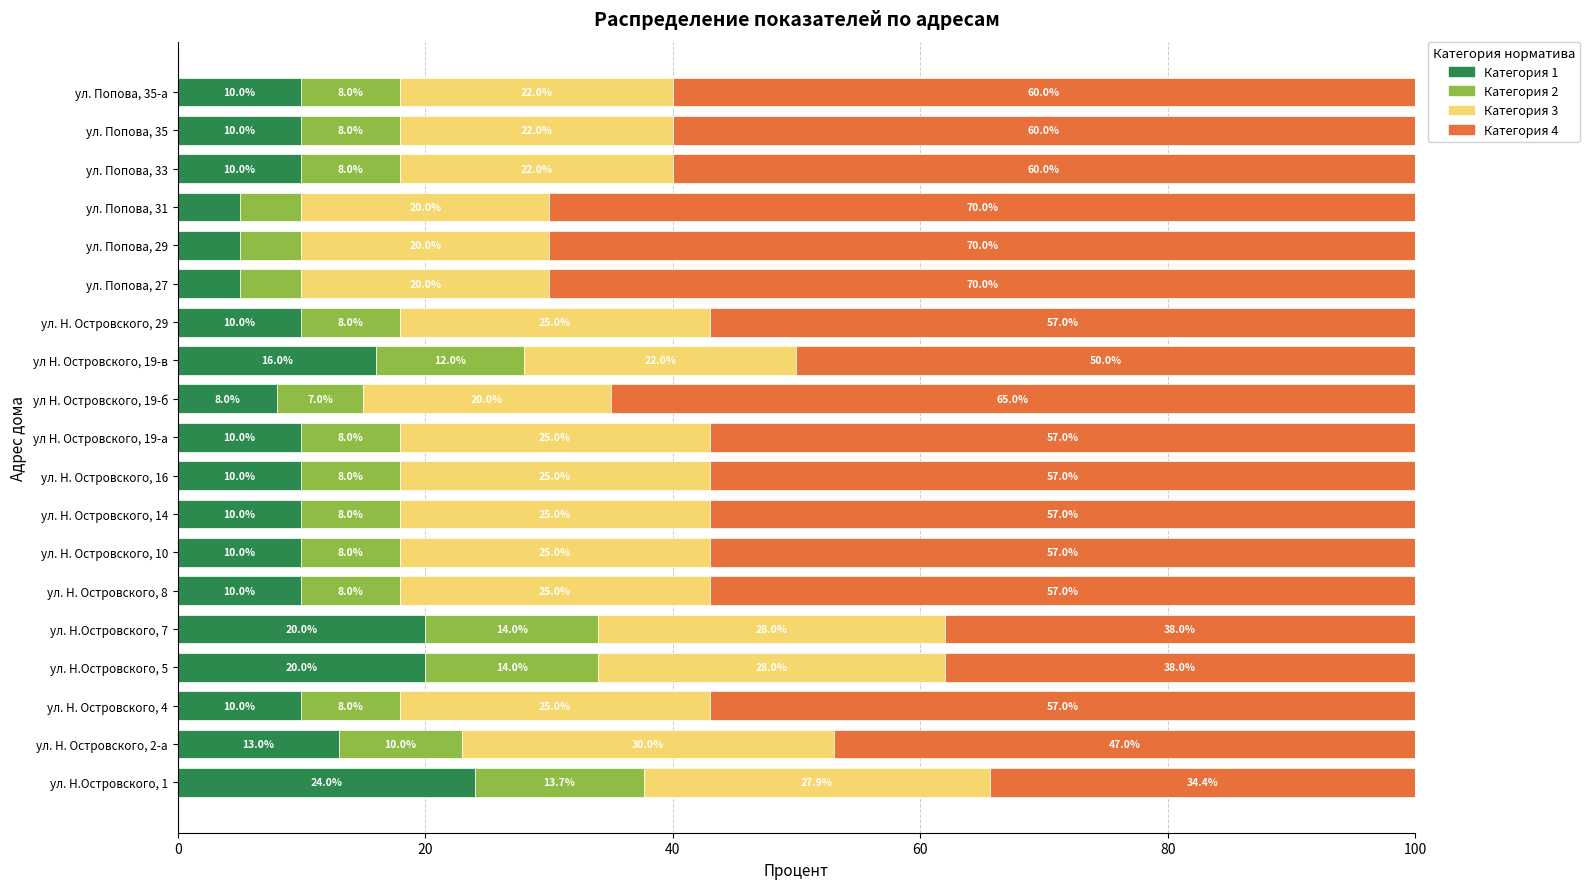

True or false: Категория 1 has a value of 15.7 at ул. Н. Островского, 4.

False